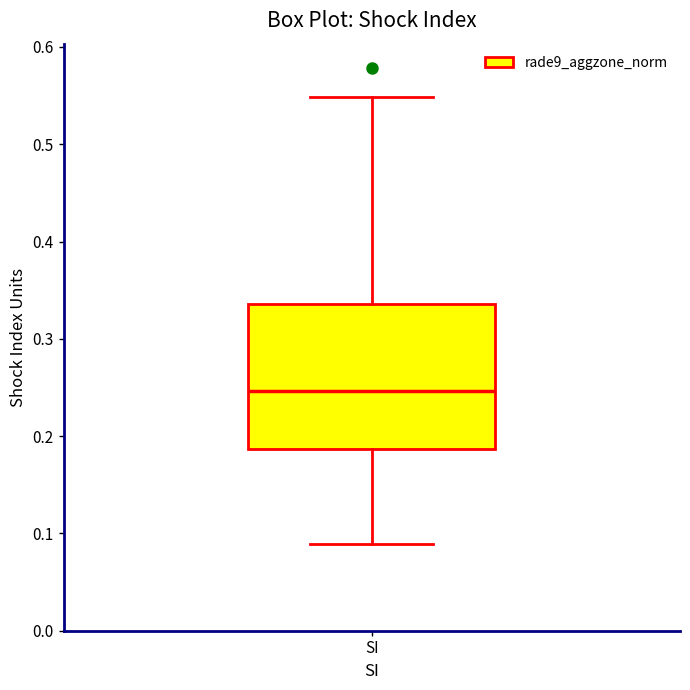

Where is the upper edge of the box for SI on the y-axis? The values are not printed on the chart, so give them approximately, as read against the axis.

0.34